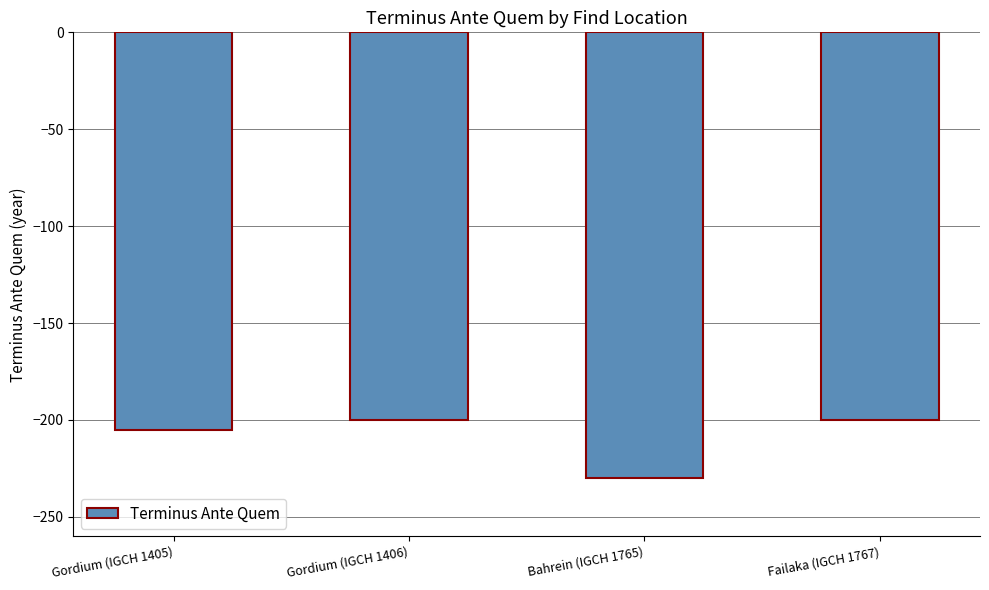

Does the chart contain any negative values?

Yes